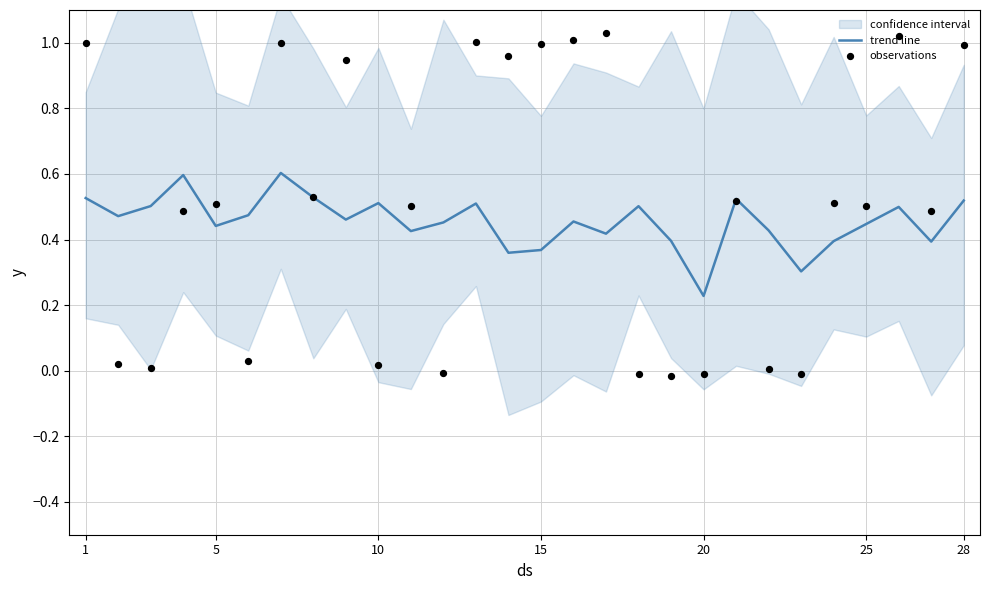

At which label is trend line closest to 0?

20